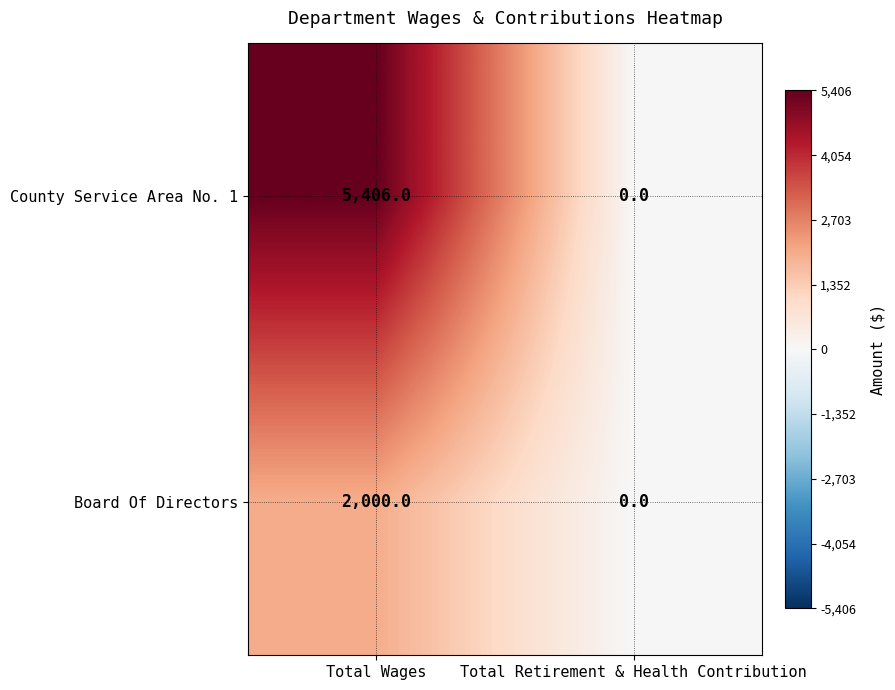

List the series in order of their peak value, lowest first.

Board Of Directors, County Service Area No. 1